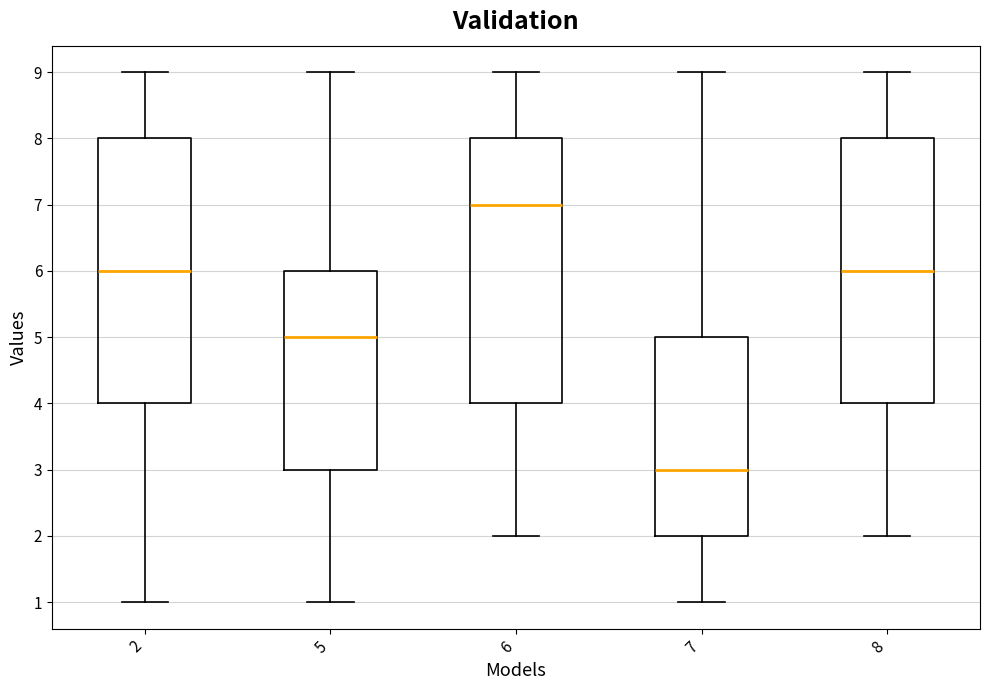

Where is the lower edge of the box at x = 6 on the y-axis? The values are not printed on the chart, so give them approximately, as read against the axis.

4